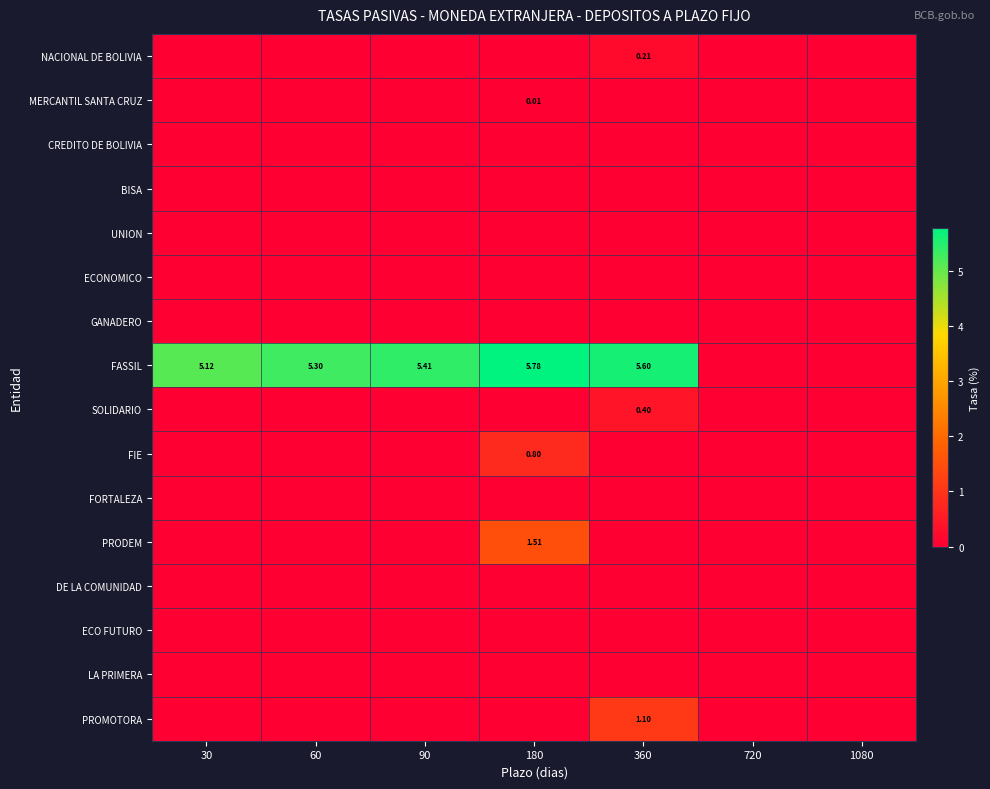

Which series has the largest total across all categories?

FASSIL